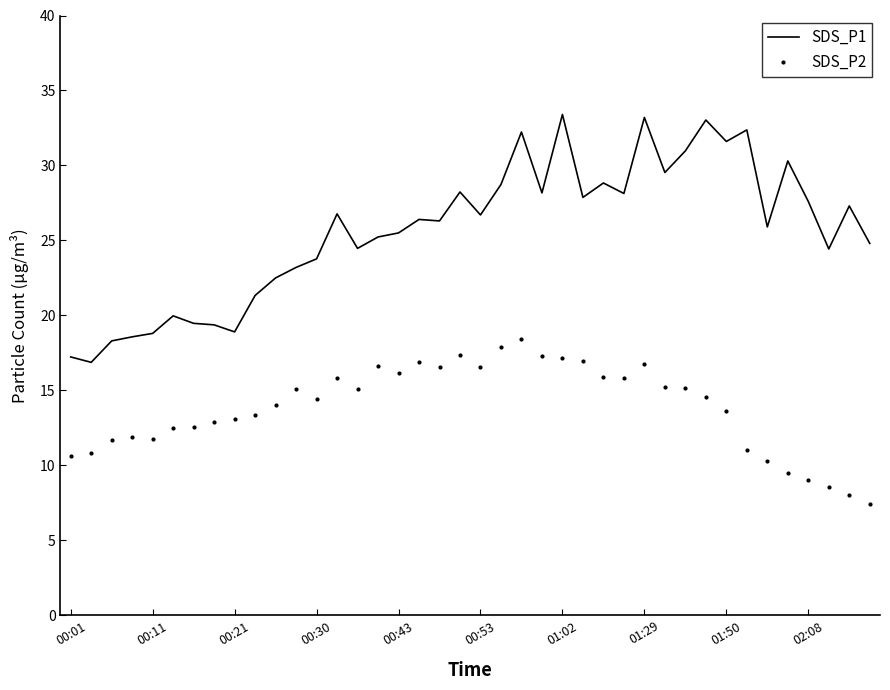

What is the difference between the maximum and minimum values in the SDS_P1 series?

16.5